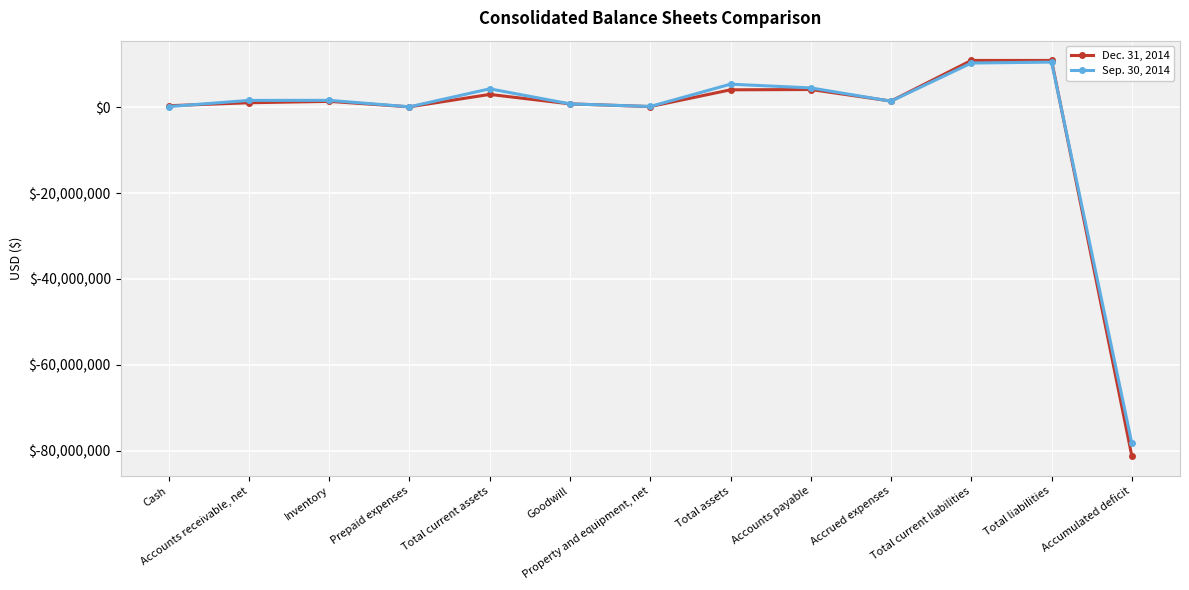

What is the label of the 4th point from the left?

Prepaid expenses